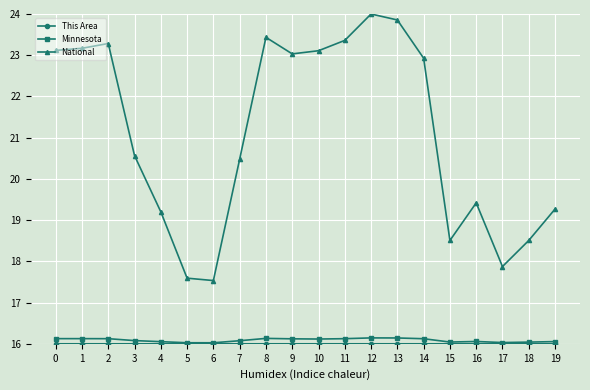

How many interior local peaks does the National series have?

4